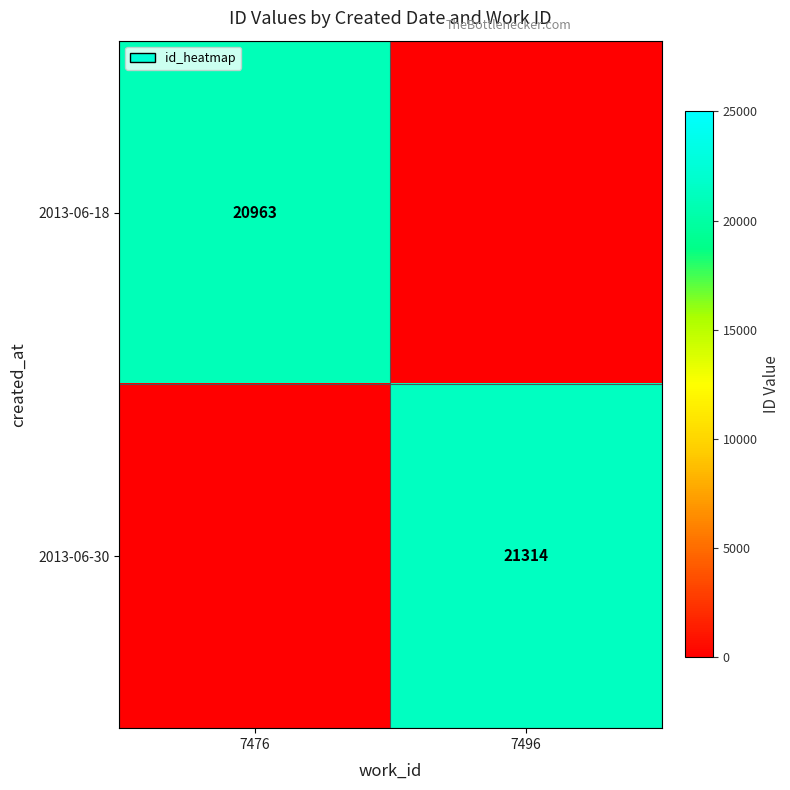

Is it true that 2013-06-18 equals 32877 at 7476?

False